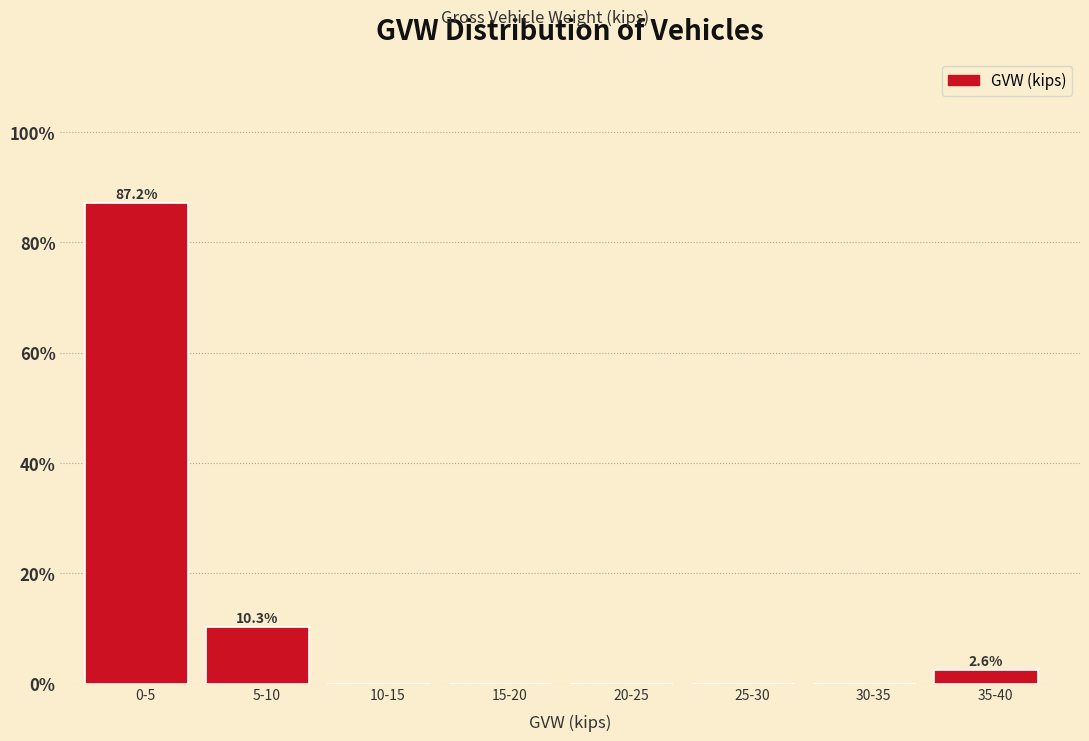

Reading left to right, extract all data points from this chart.

0-5=87.2	5-10=10.3	10-15=0.0	15-20=0.0	20-25=0.0	25-30=0.0	30-35=0.0	35-40=2.6